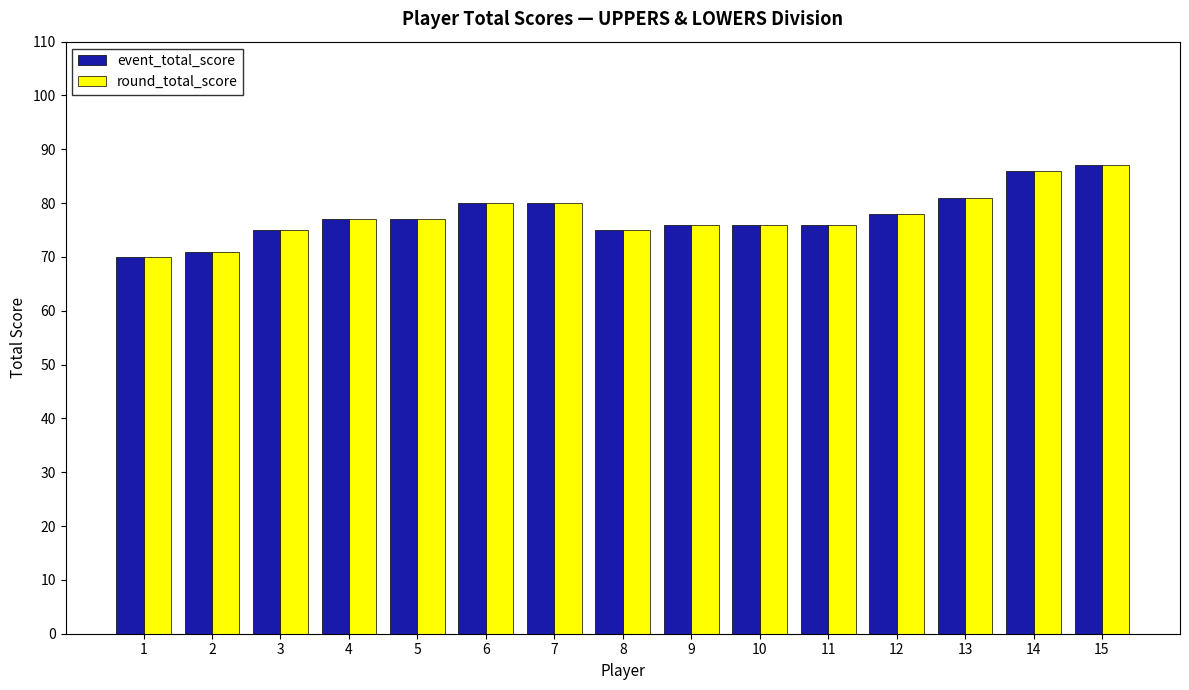

Reading left to right, what are all the values shown in this chart?

event_total_score: 70	71	75	77	77	80	80	75	76	76	76	78	81	86	87
round_total_score: 70	71	75	77	77	80	80	75	76	76	76	78	81	86	87